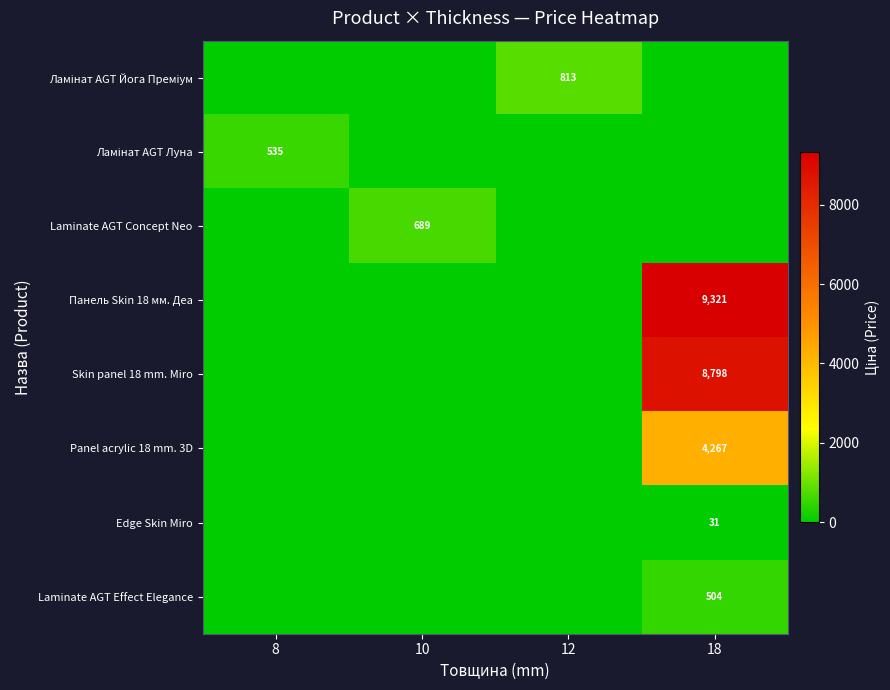

The value of Edge Skin Miro at 18 is 15. True or false?

False